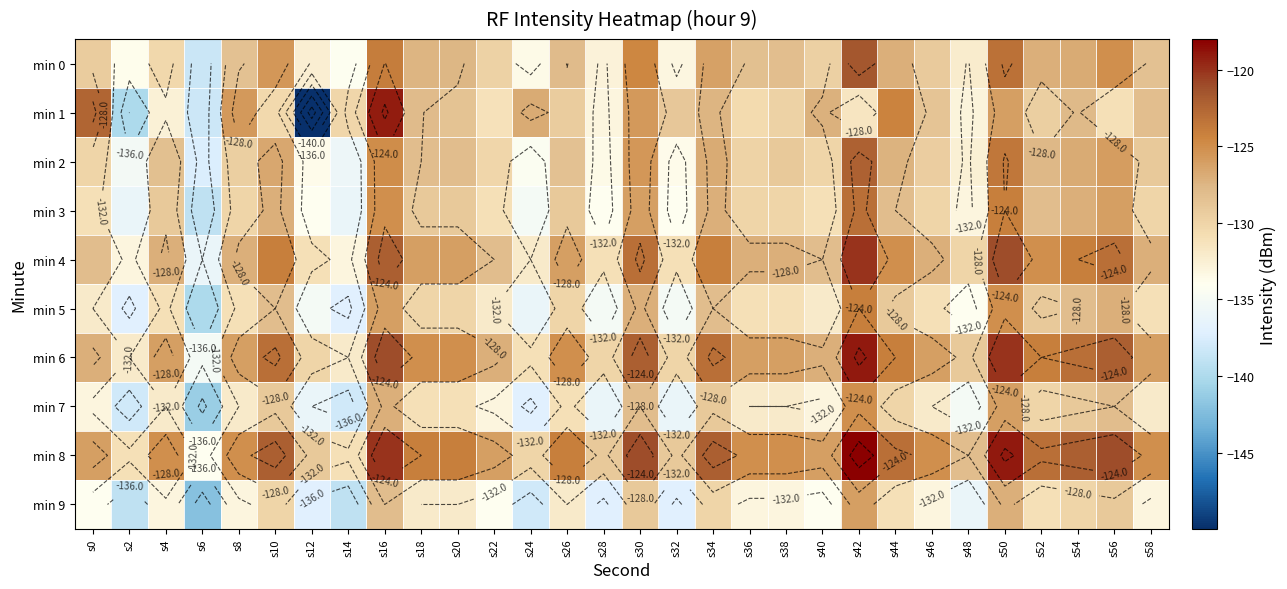

Where does the min 9 series first go above -133?

s10